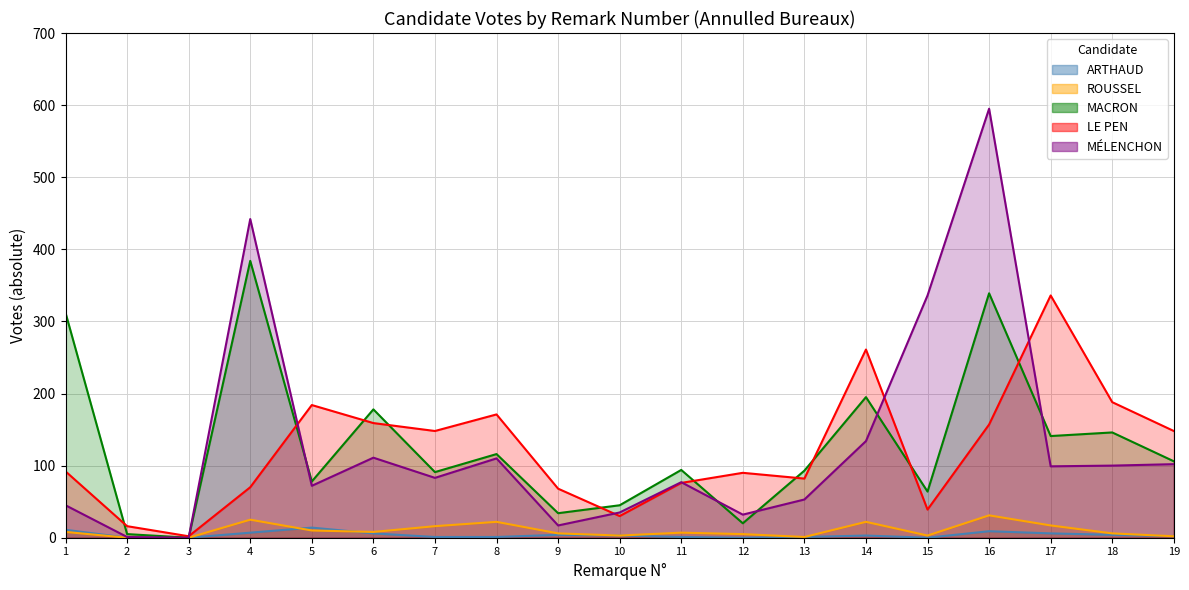

Which category has the lowest value across all series?

2